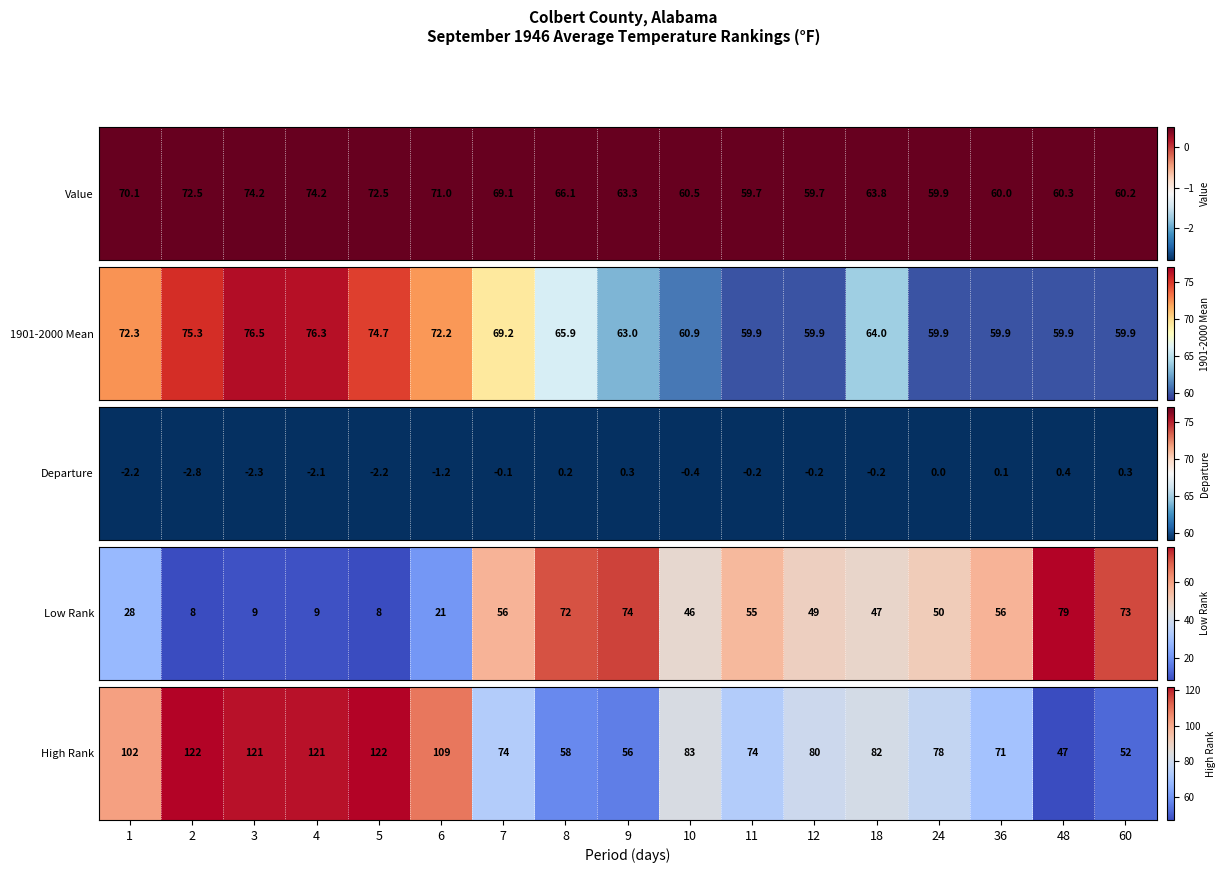

True or false: the data shows 83 at 10.

True